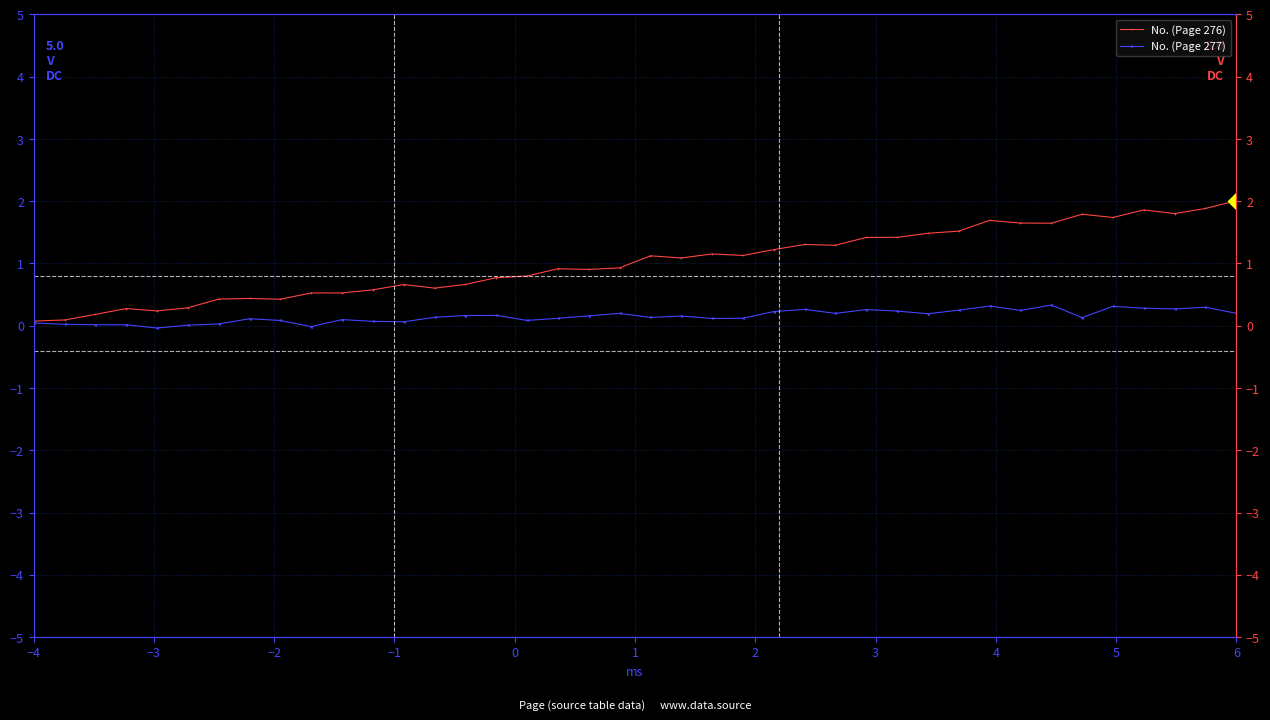

What is the sum of the No. (Page 277) values at −3 and 39?

0.2